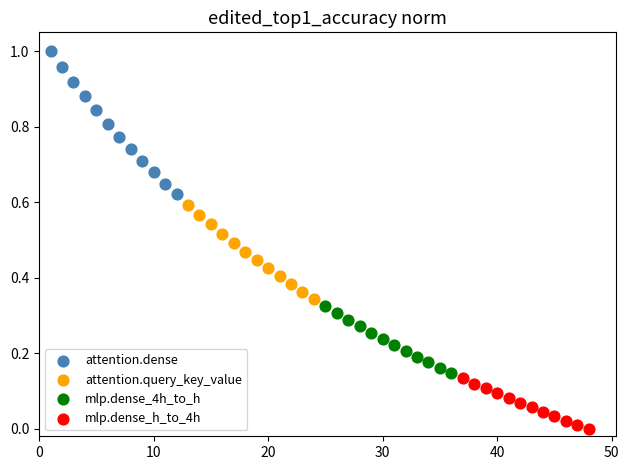

Which series reaches the maximum Y coordinate?

attention.dense